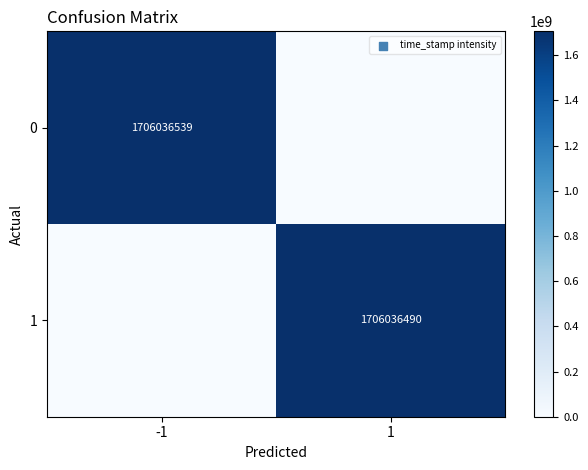

At how many categories does at least one series exceed 565312335?

2